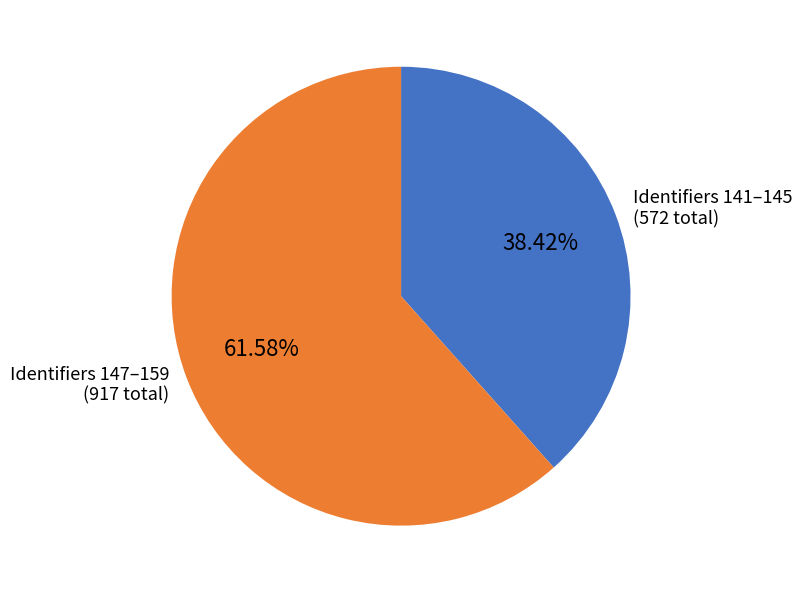

Rank the categories by value from highest to lowest.

Identifiers 147–159 (917 total), Identifiers 141–145 (572 total)